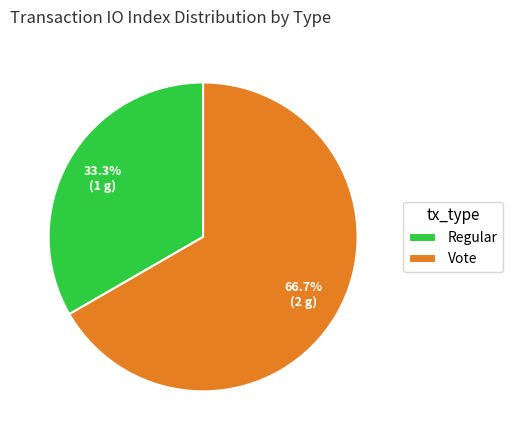

To the nearest percent, what is the average slice percentage?

50%